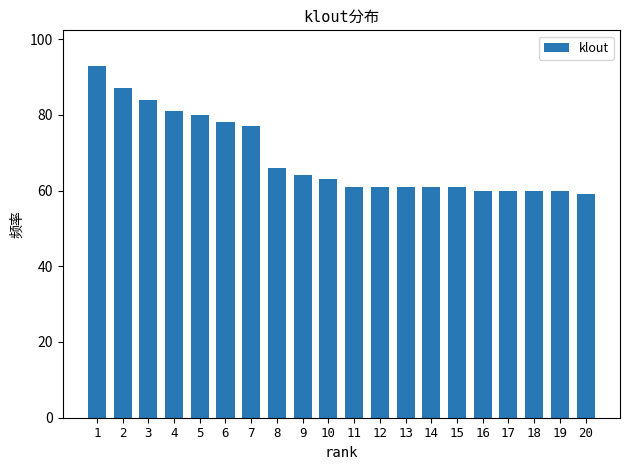

Is it true that the value at 3 is 24?

False